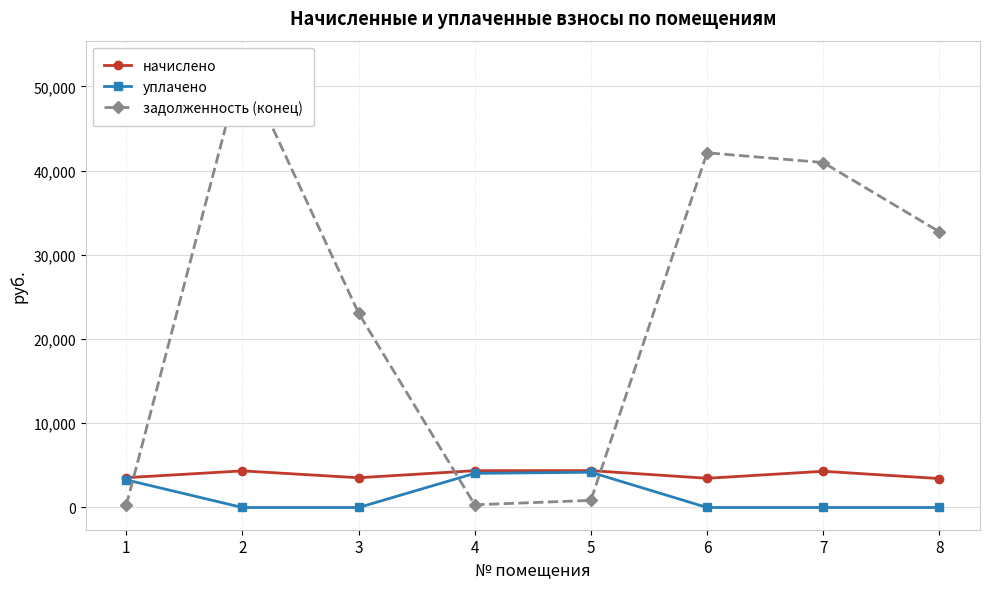

The уплачено series shows 6244.2 at 5. True or false?

False